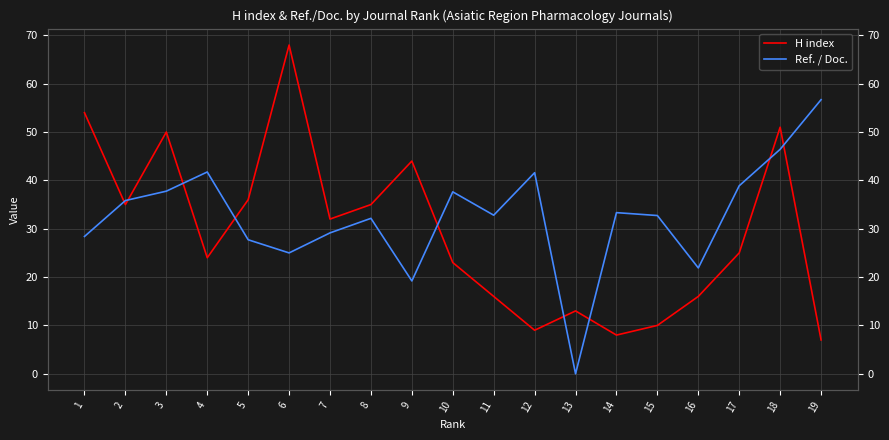

Which series has the largest total across all categories?

Ref. / Doc.